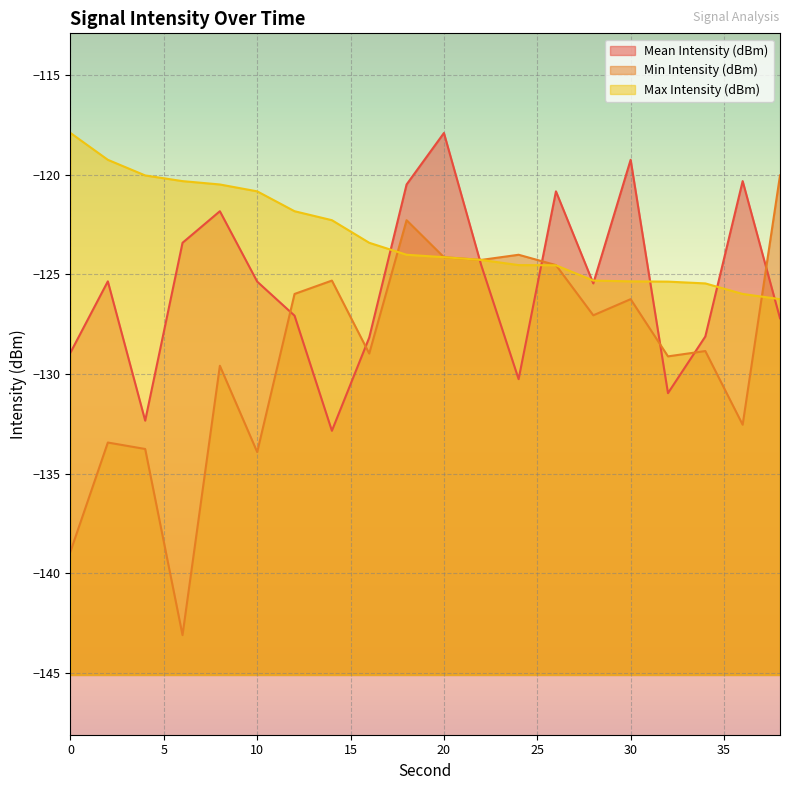

Which series has the largest total across all categories?

Max Intensity (dBm)